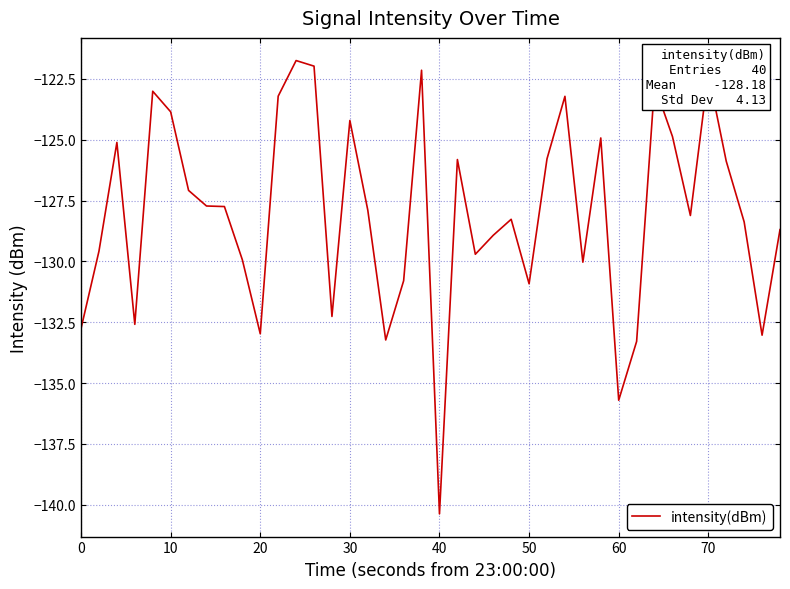

What is the difference between the maximum and minimum values?

18.6